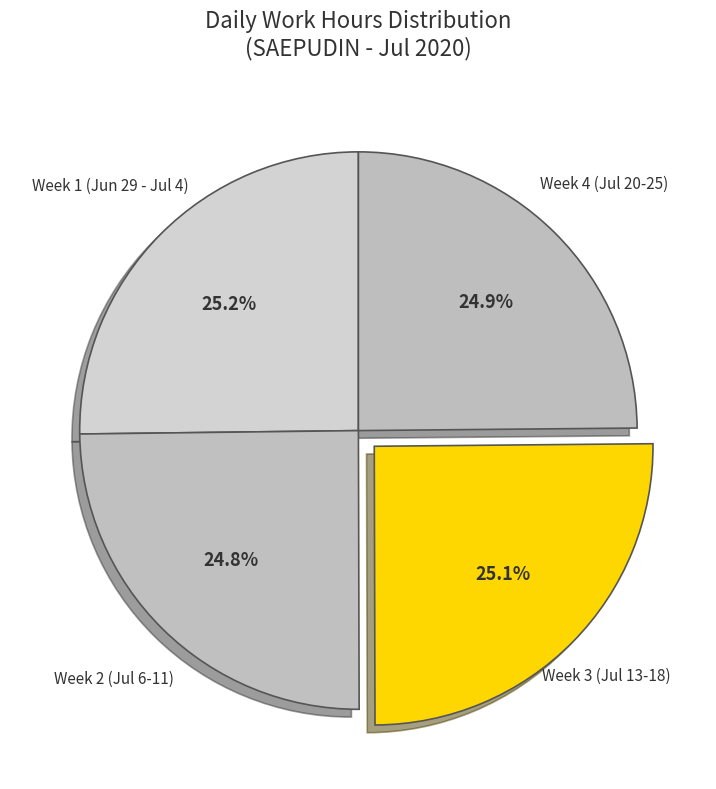

How many segments does this pie chart have?

4